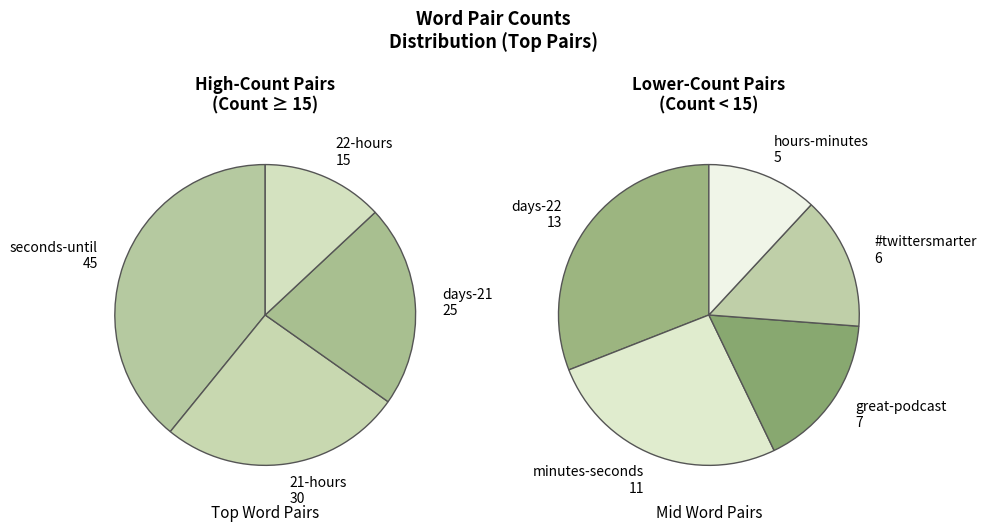

To the nearest percent, what percentage of the pie is Count=25 (days-21)?

16%